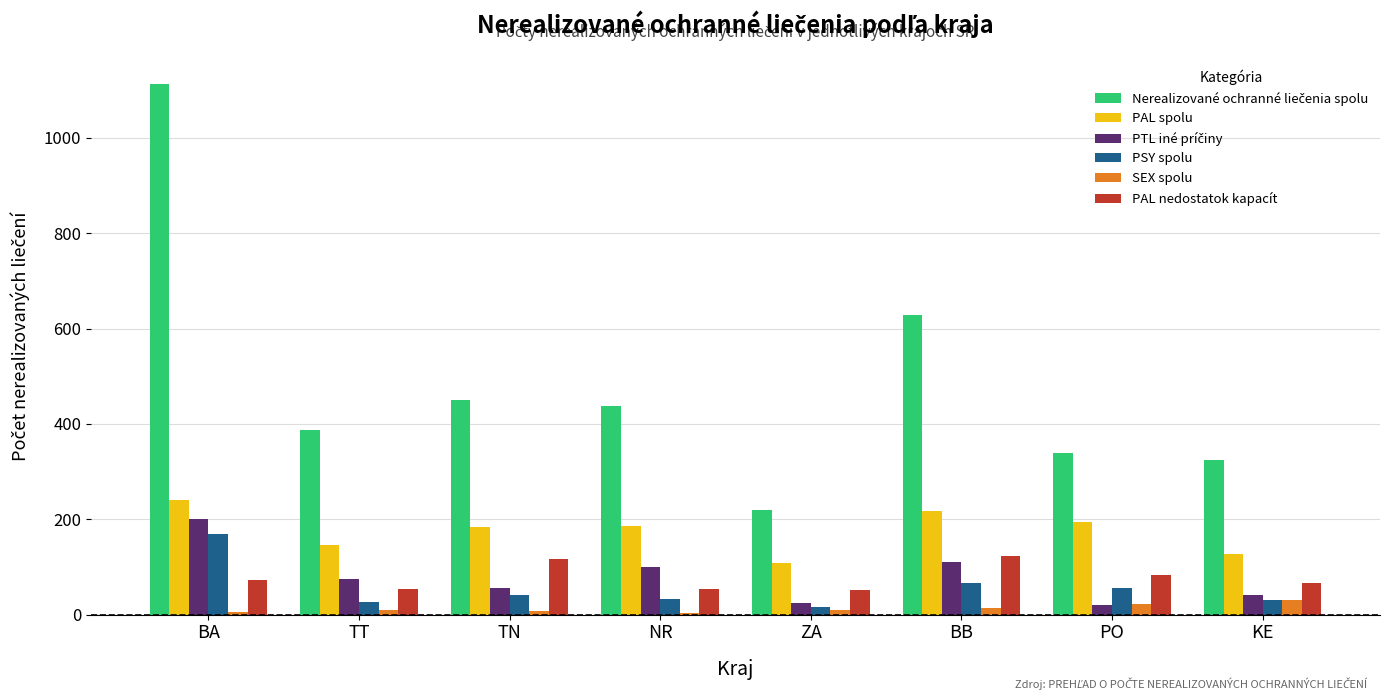

What is the average value of the SEX spolu series?

13